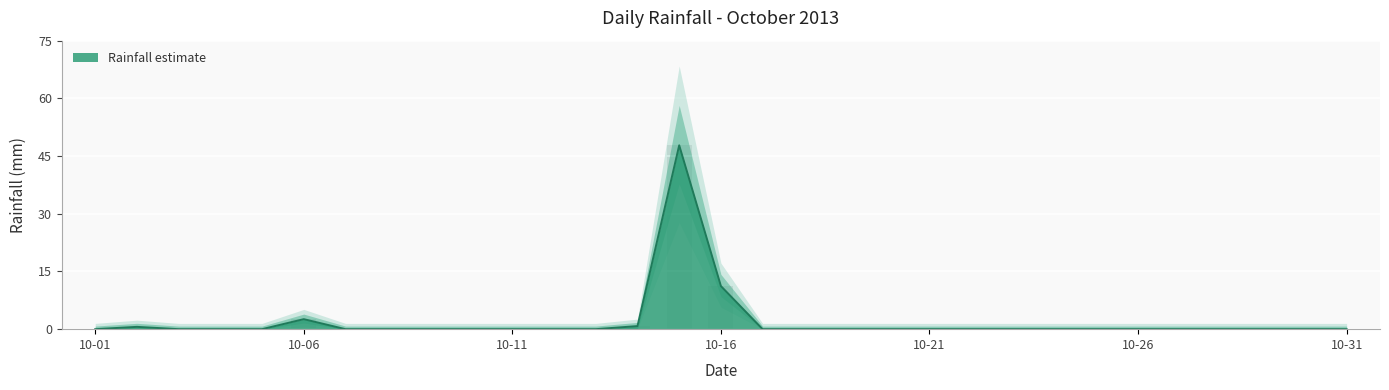

At which label is the value closest to 23?

10-16